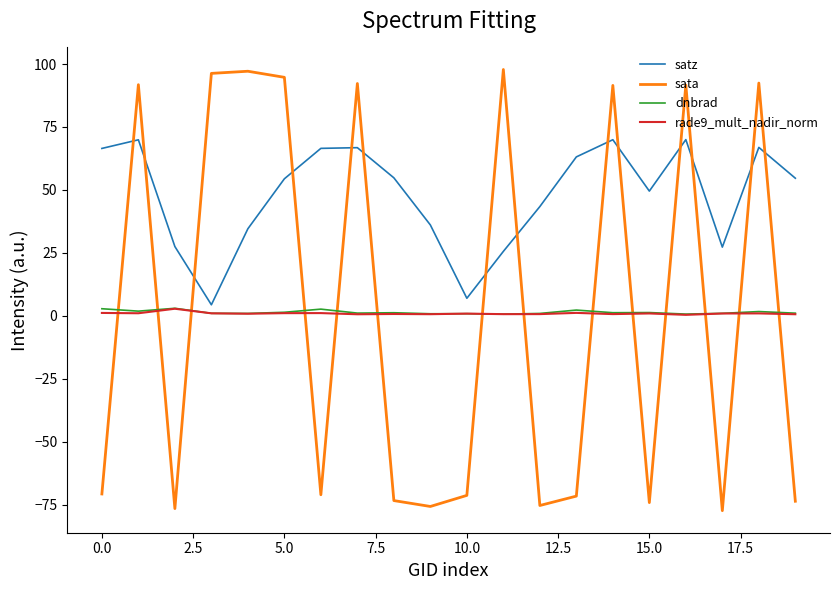

Which series has the largest range (max minus min)?

sata